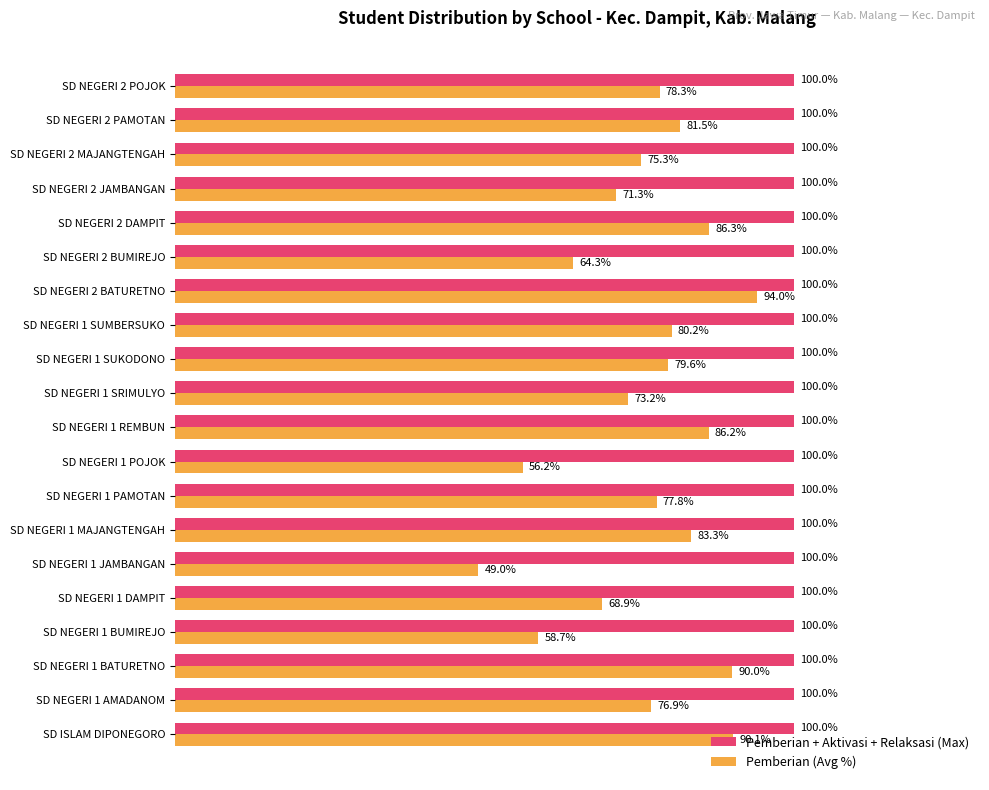

Where is Pemberian (Avg %) nearest to the value 71?

SD NEGERI 2 JAMBANGAN